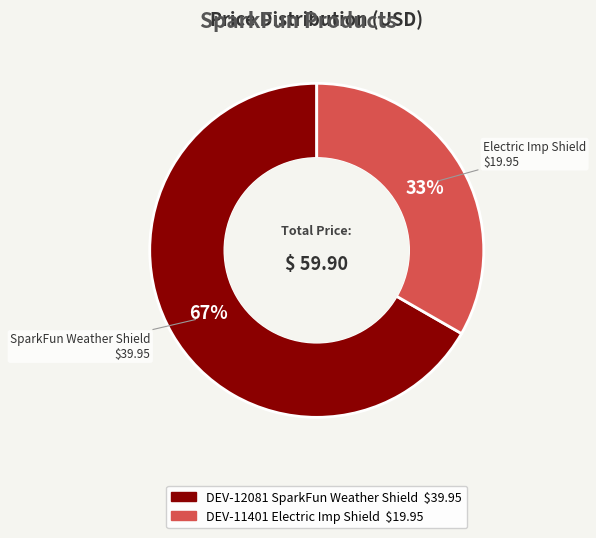

Between DEV-12081 SparkFun Weather Shield and DEV-11401 Electric Imp Shield, which is larger?

DEV-12081 SparkFun Weather Shield